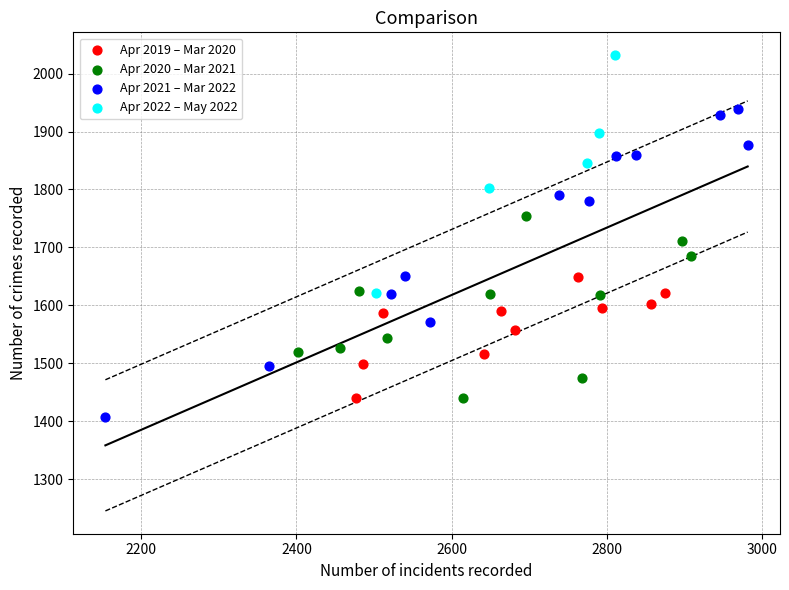

Which series reaches the maximum Y coordinate?

Apr 2022 – May 2022